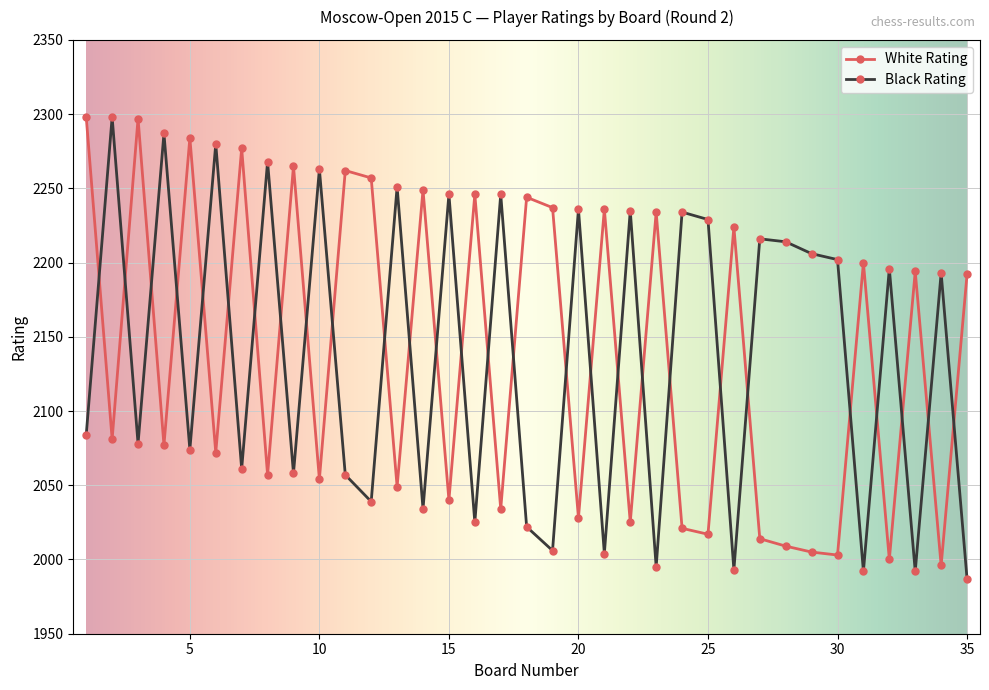

What is the maximum value for Black Rating?

2298